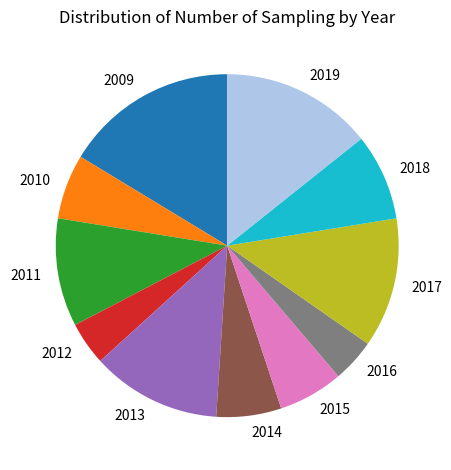

Is it true that 2019 is 8% of the pie?

False